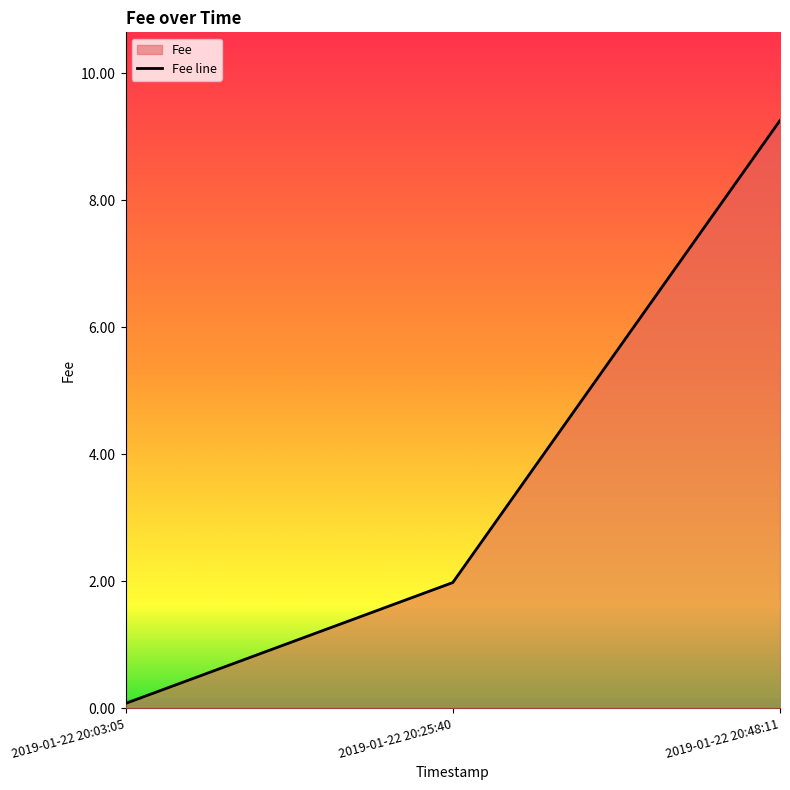

Which label corresponds to the smallest value in the chart?

2019-01-22 20:03:05